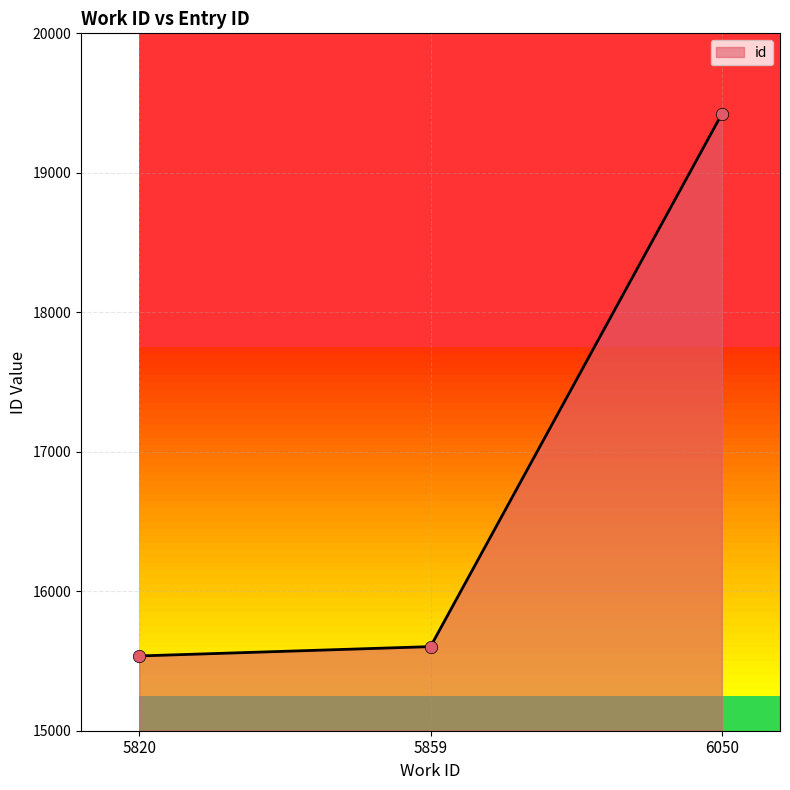

Between 5859 and 5820, which is larger?

5859